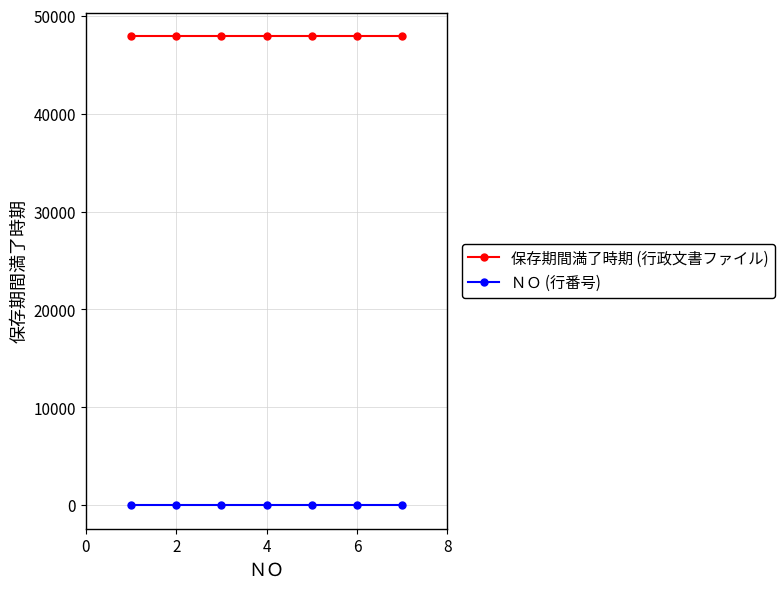

Reading right to left, list all the values displayed in this chart.

保存期間満了時期 (行政文書ファイル): 47938	47938	47938	47938	47938	47938	47938
ＮＯ (行番号): 0	0	0	0	0	0	0